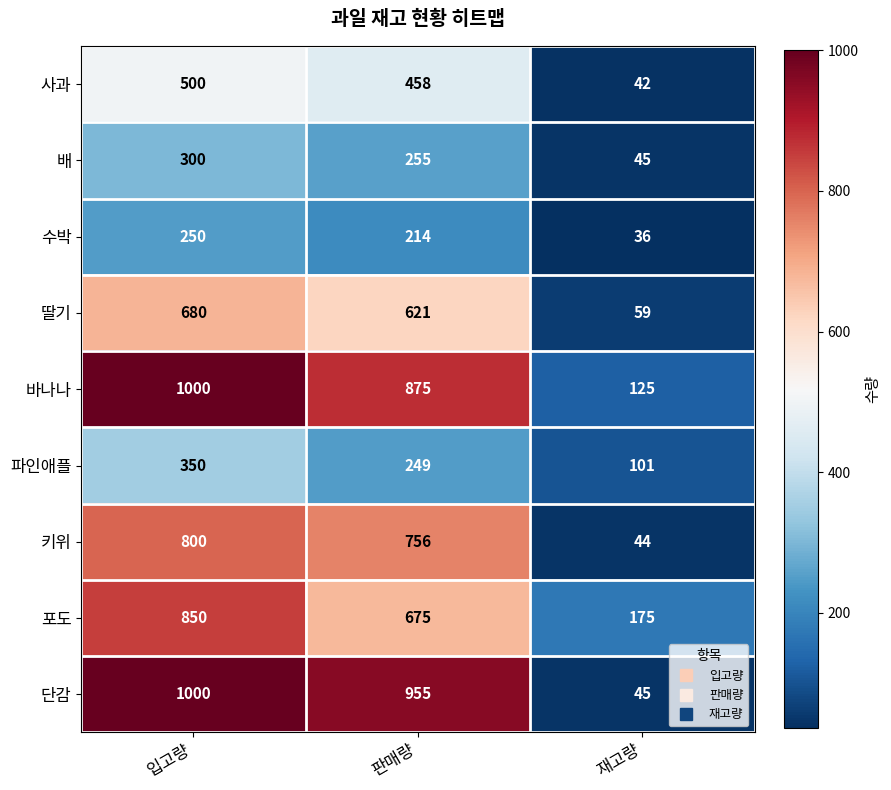

What is the difference between the highest and lowest values at 판매량?

741